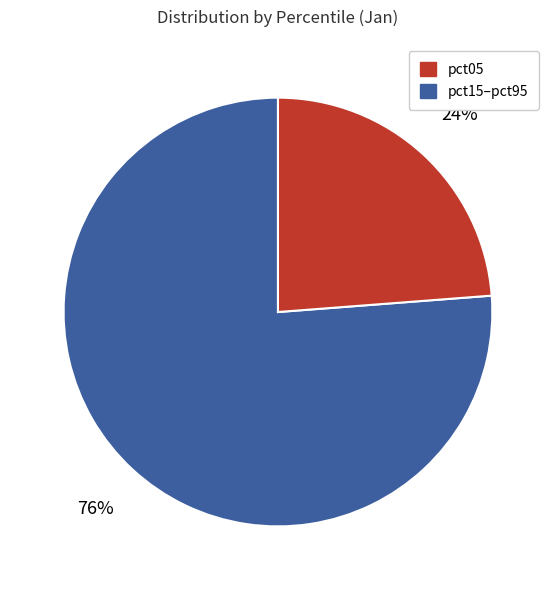

To the nearest percent, what is the difference between the largest and smallest slice percentages?

52%